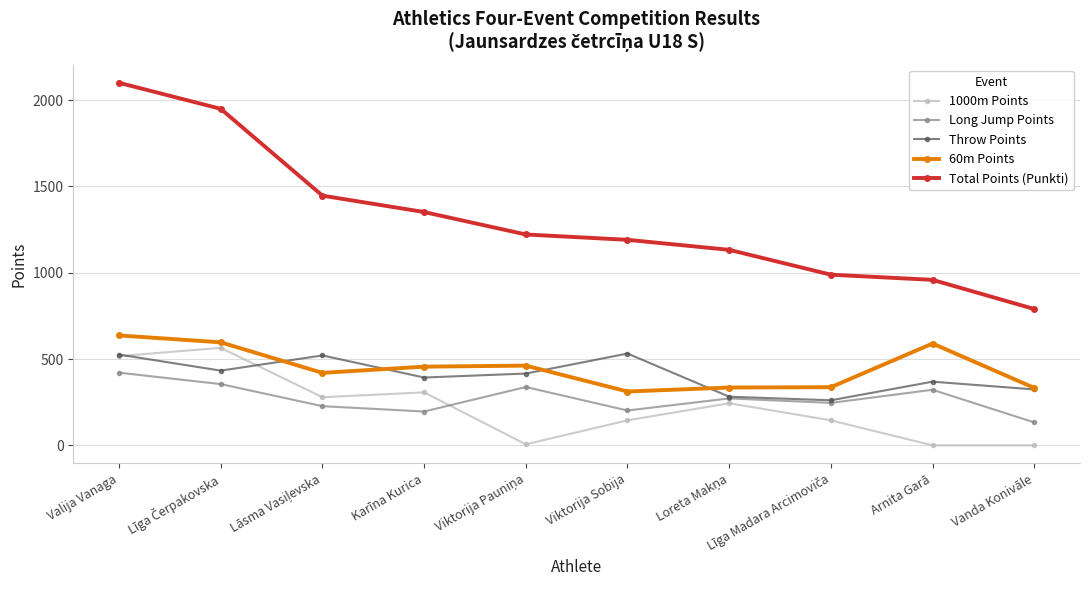

True or false: Total Points (Punkti) has more than 2 interior local peaks.

False